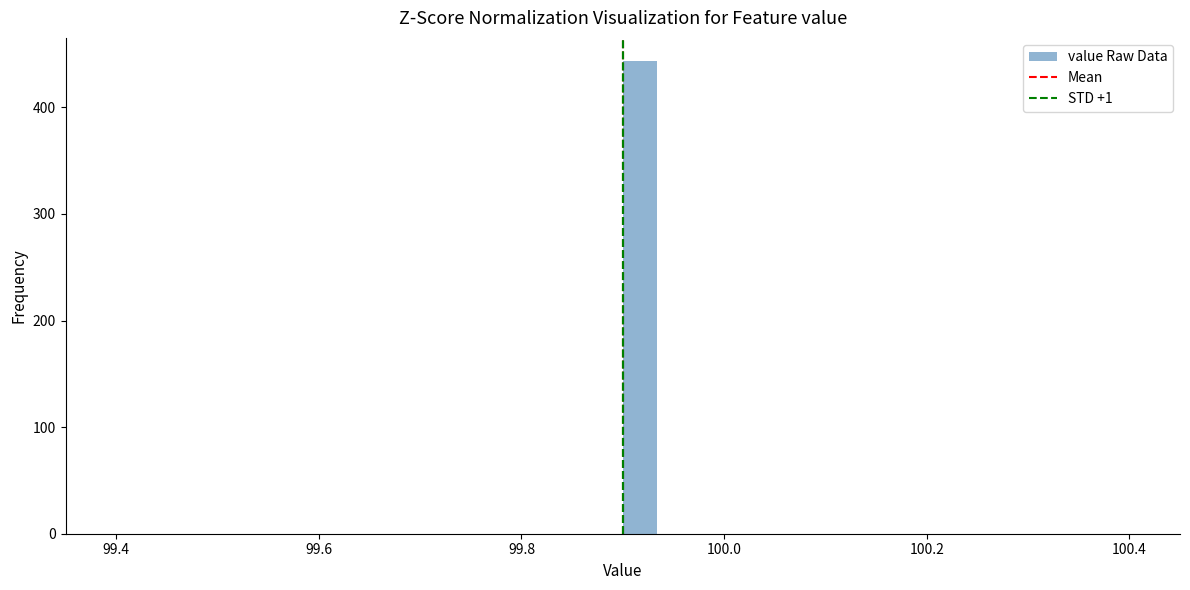

Read against the x-axis, roughly where is the centre of the tallest bar?

99.92